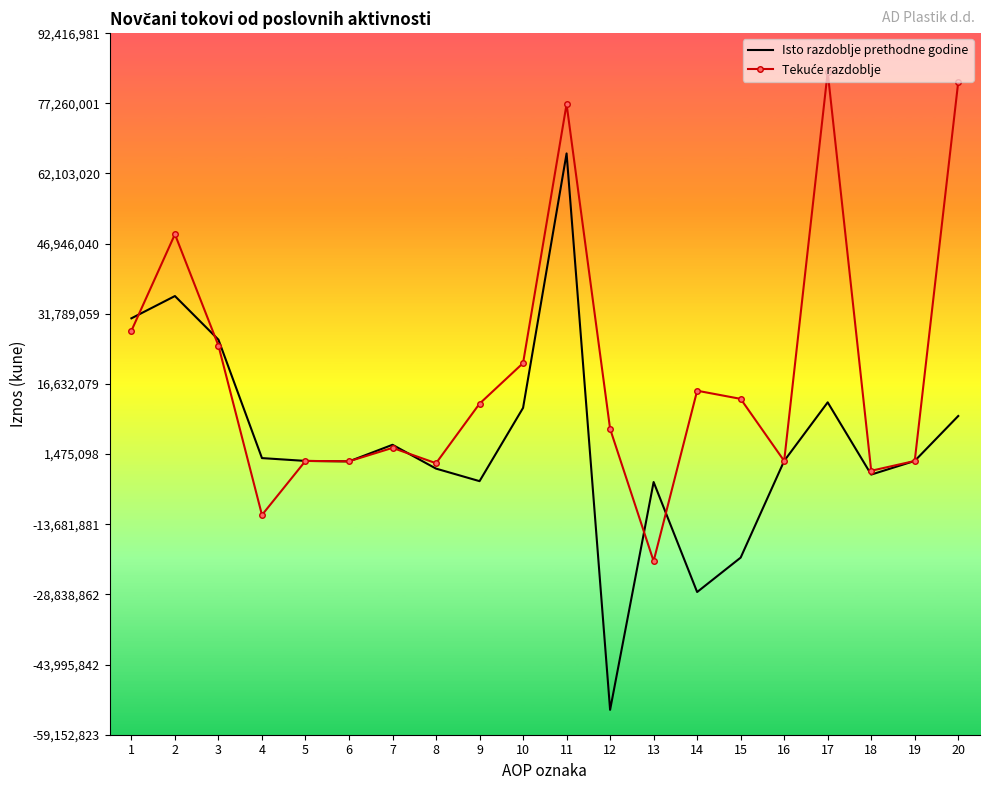

Which series has the largest range (max minus min)?

Isto razdoblje prethodne godine